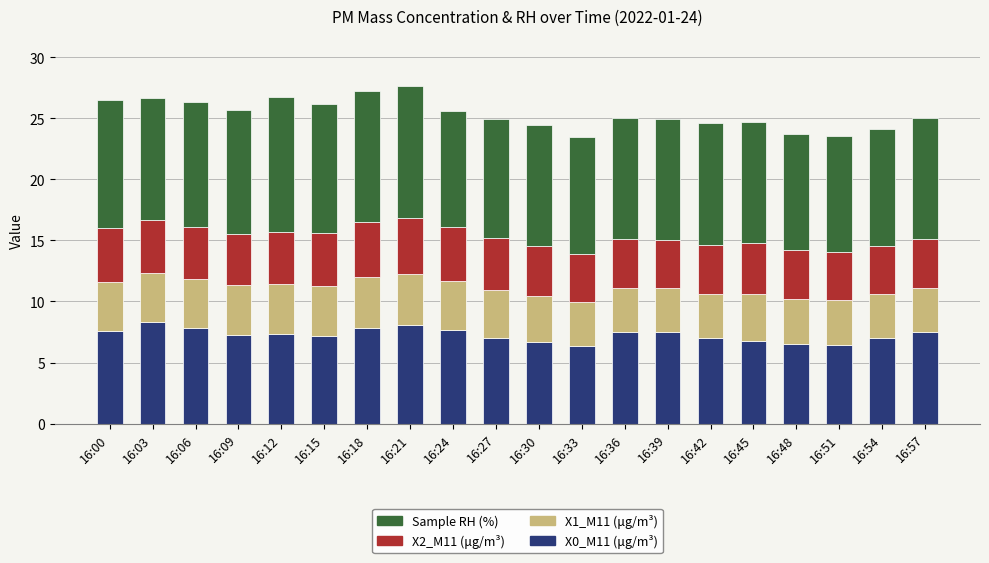

What is the difference between the second highest and second lowest values in the X0_M11 (μg/m³) series?

1.6